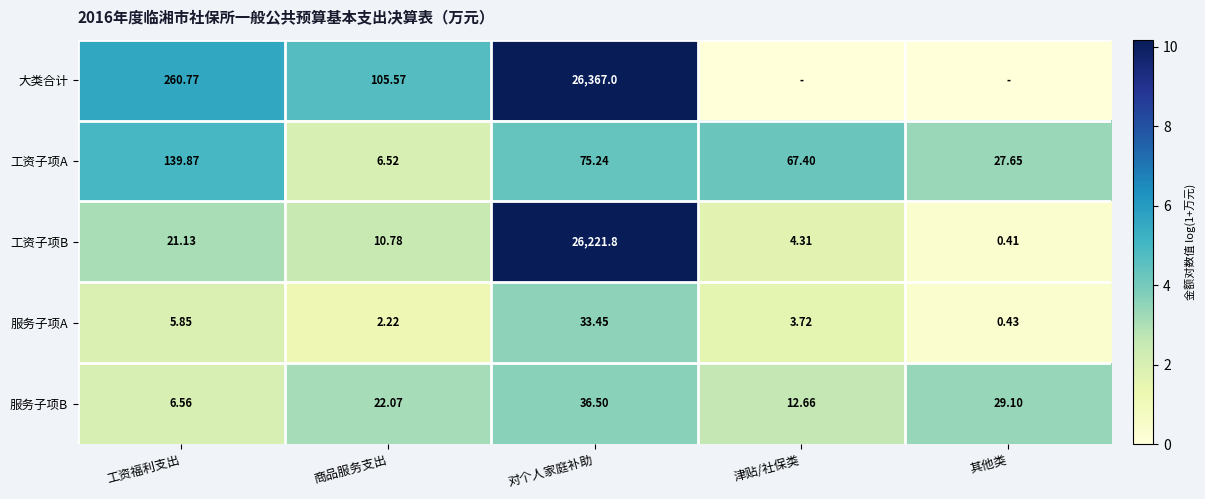

At which label does 工资子项A reach its minimum?

商品服务支出